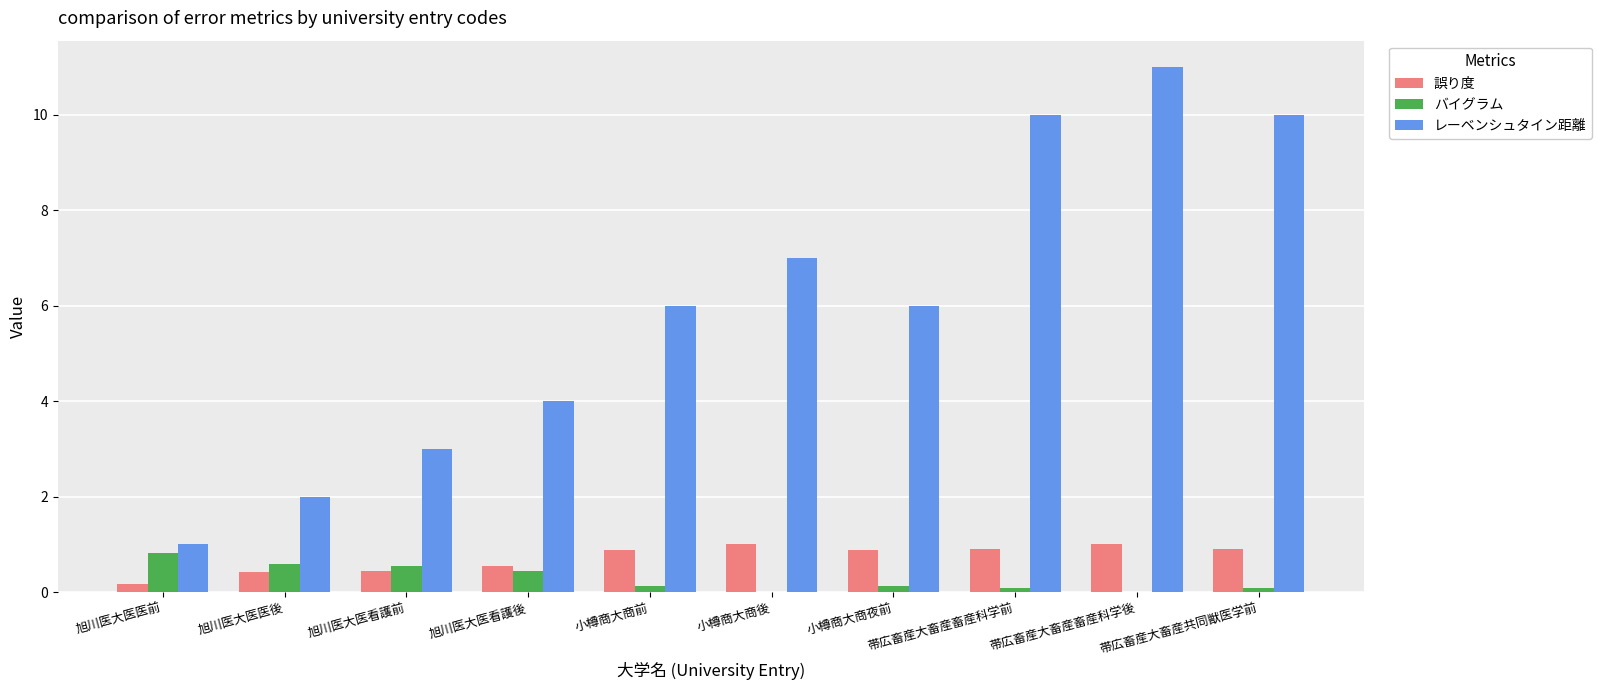

The 誤り度 series shows 0.6 at 旭川医大医看護後. True or false?

True